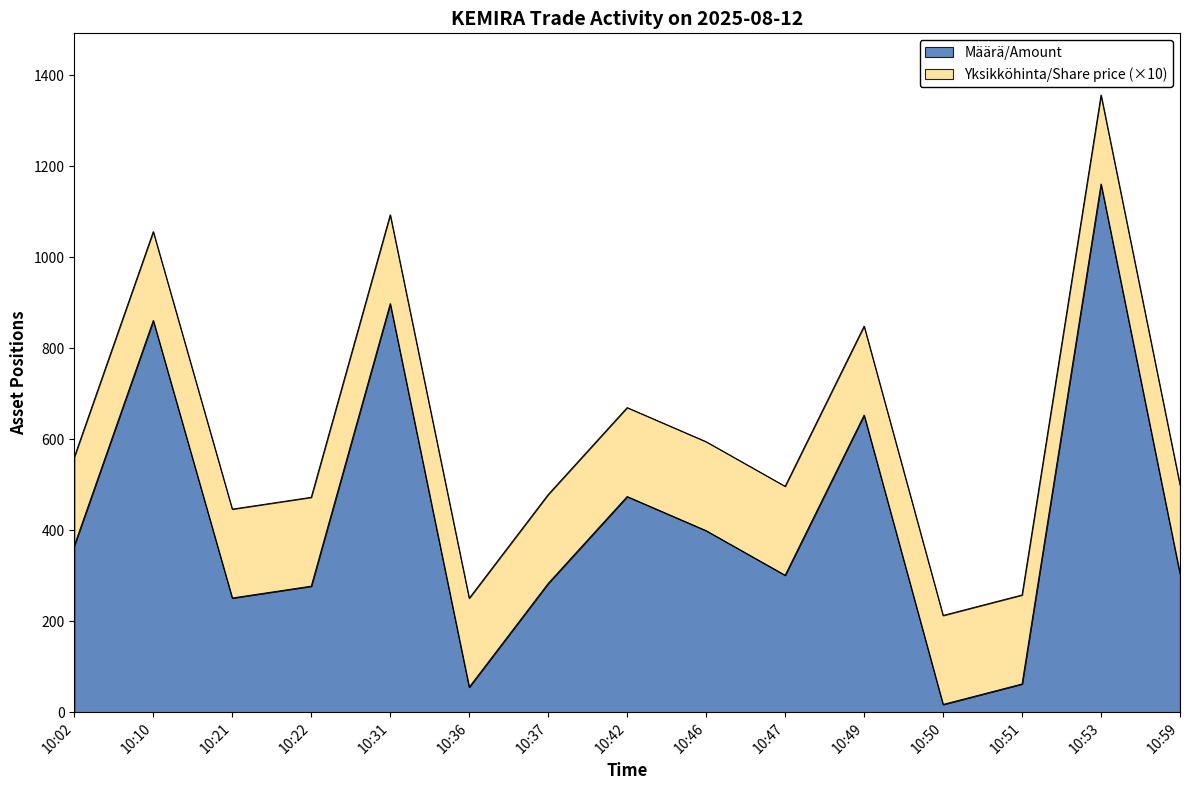

The value at 10:37 is 283. True or false?

True